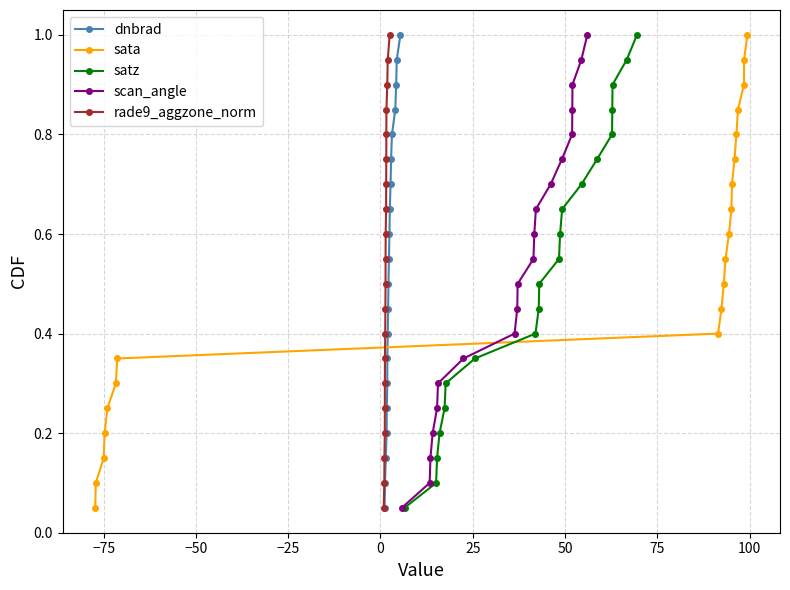

Reading left to right, extract all data points from this chart.

dnbrad: 0.1	0.1	0.1	0.2	0.2	0.3	0.3	0.4	0.5	0.5	0.6	0.6	0.7	0.7	0.8	0.8	0.8	0.9	0.9	1.0
sata: 0.1	0.1	0.1	0.2	0.2	0.3	0.3	0.4	0.5	0.5	0.6	0.6	0.7	0.7	0.8	0.8	0.8	0.9	0.9	1.0
satz: 0.1	0.1	0.1	0.2	0.2	0.3	0.3	0.4	0.5	0.5	0.6	0.6	0.7	0.7	0.8	0.8	0.8	0.9	0.9	1.0
scan_angle: 0.1	0.1	0.1	0.2	0.2	0.3	0.3	0.4	0.5	0.5	0.6	0.6	0.7	0.7	0.8	0.8	0.8	0.9	0.9	1.0
rade9_aggzone_norm: 0.1	0.1	0.1	0.2	0.2	0.3	0.3	0.4	0.5	0.5	0.6	0.6	0.7	0.7	0.8	0.8	0.8	0.9	0.9	1.0